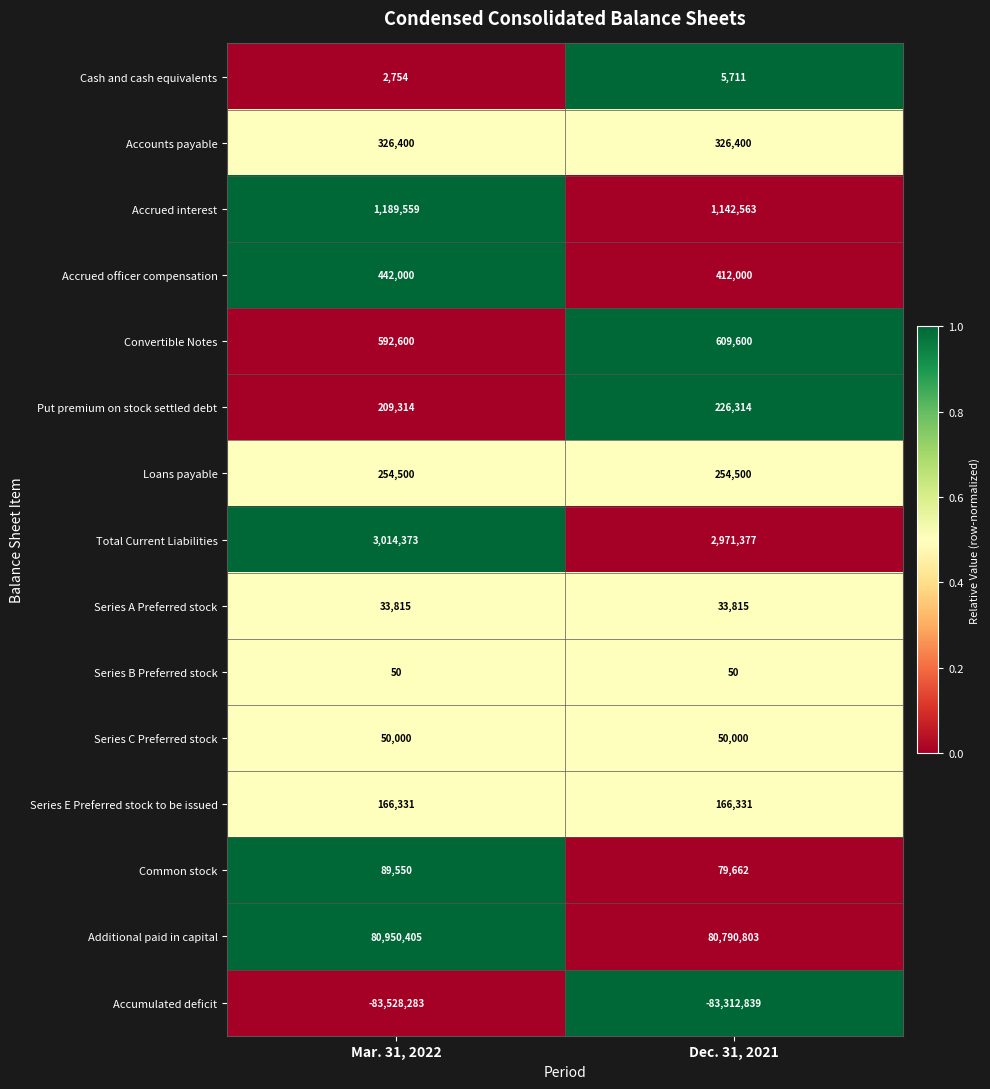

How many categories are shown in the chart?

2